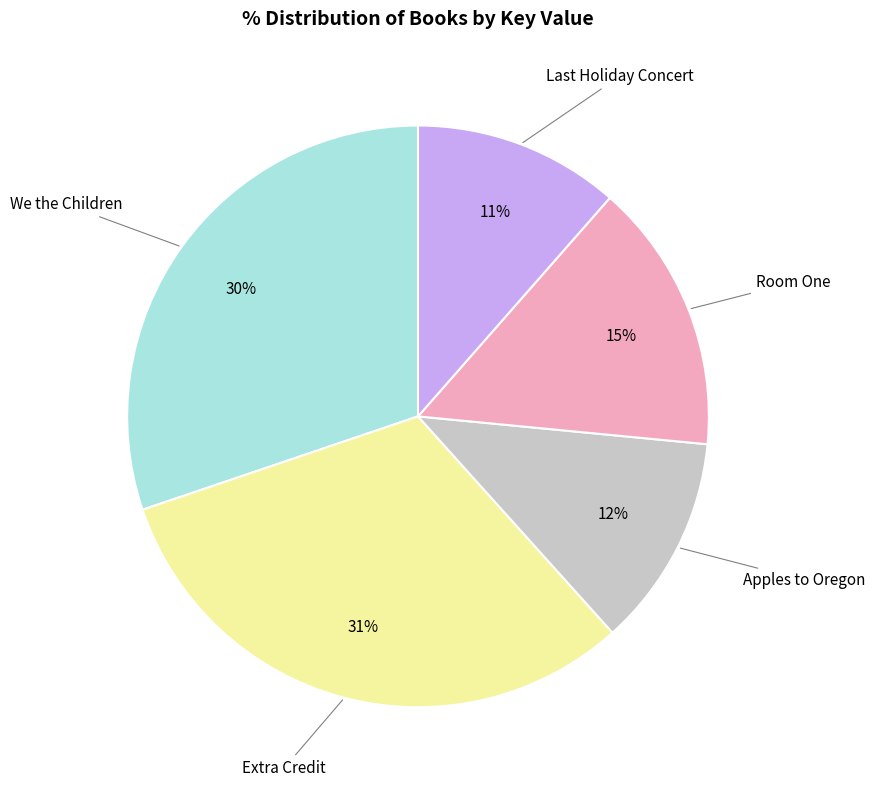

Which slice is the largest?

Extra Credit